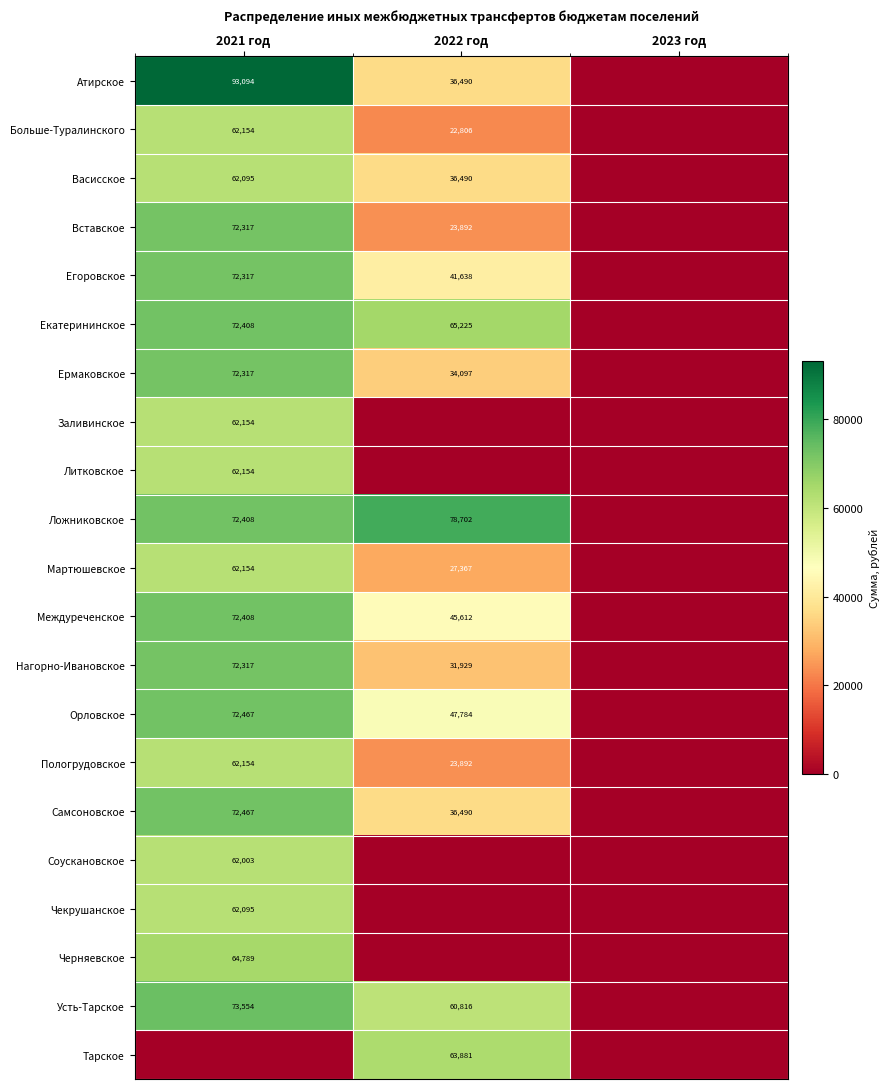

The value of Ермаковское at 2022 год is 50821. True or false?

False